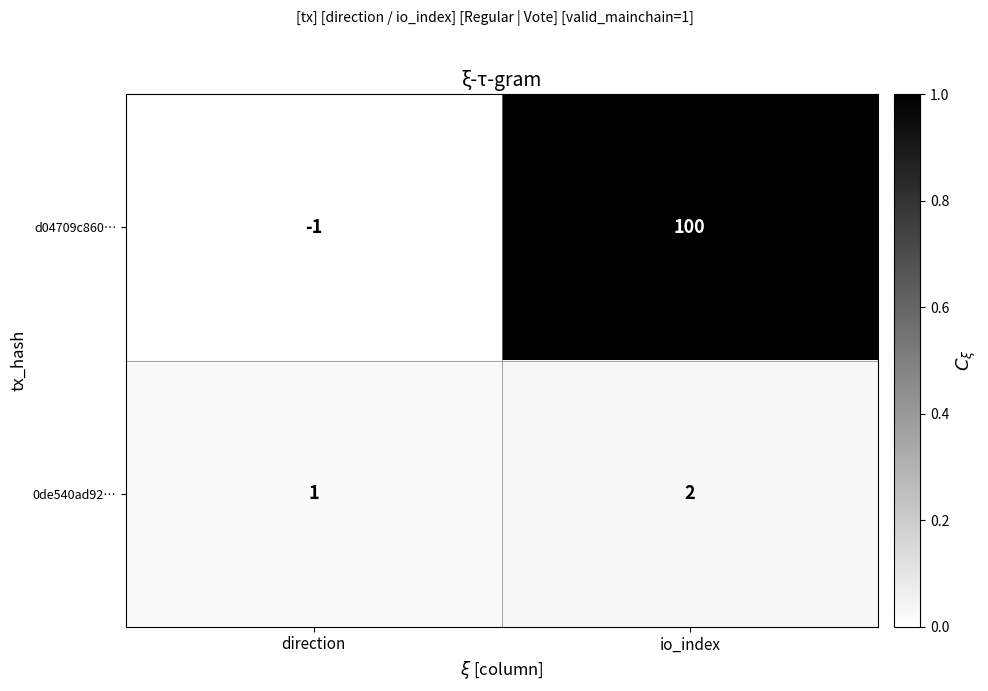

How many categories are shown in the chart?

2